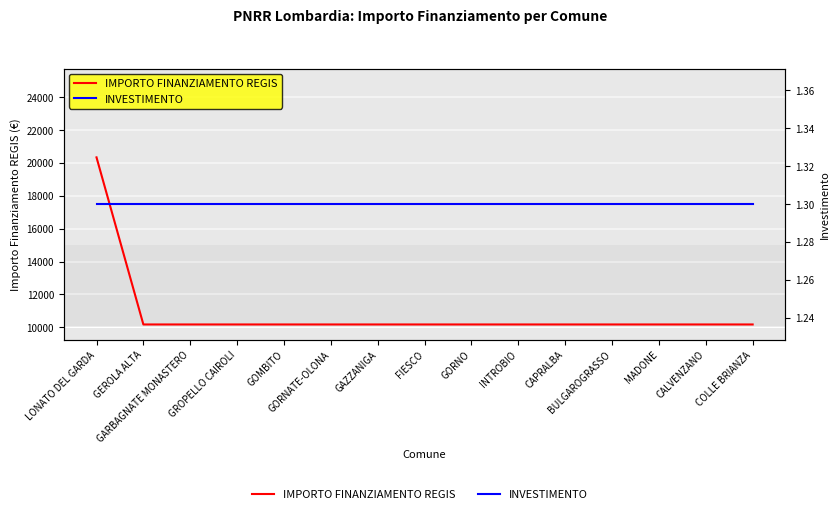

What is the value of the INVESTIMENTO point at the 2nd from the left?

1.3